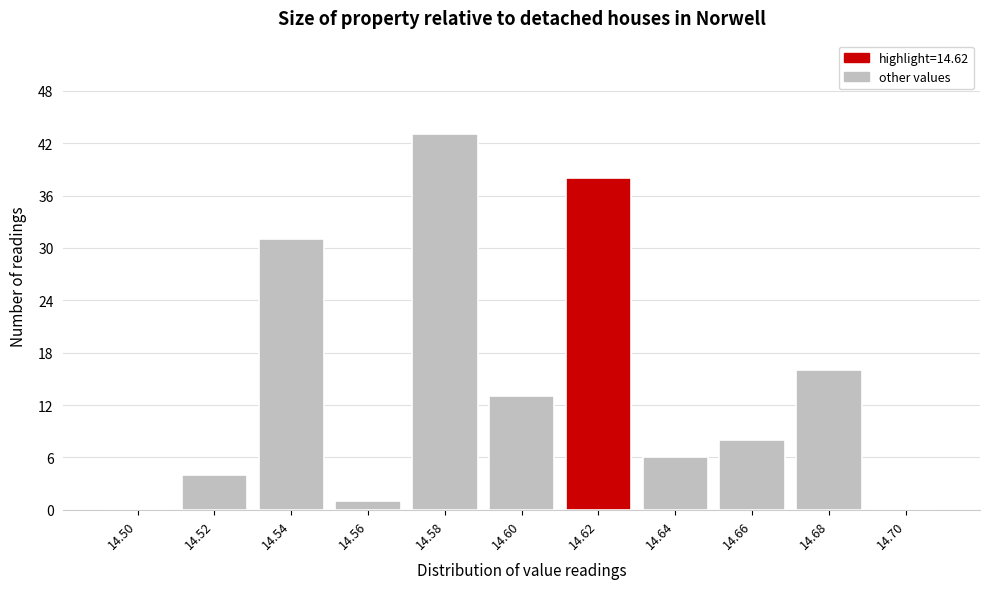

Reading right to left, list all the values displayed in this chart.

14.70=0	14.68=16	14.66=8	14.64=6	14.62=38	14.60=13	14.58=43	14.56=1	14.54=31	14.52=4	14.50=0